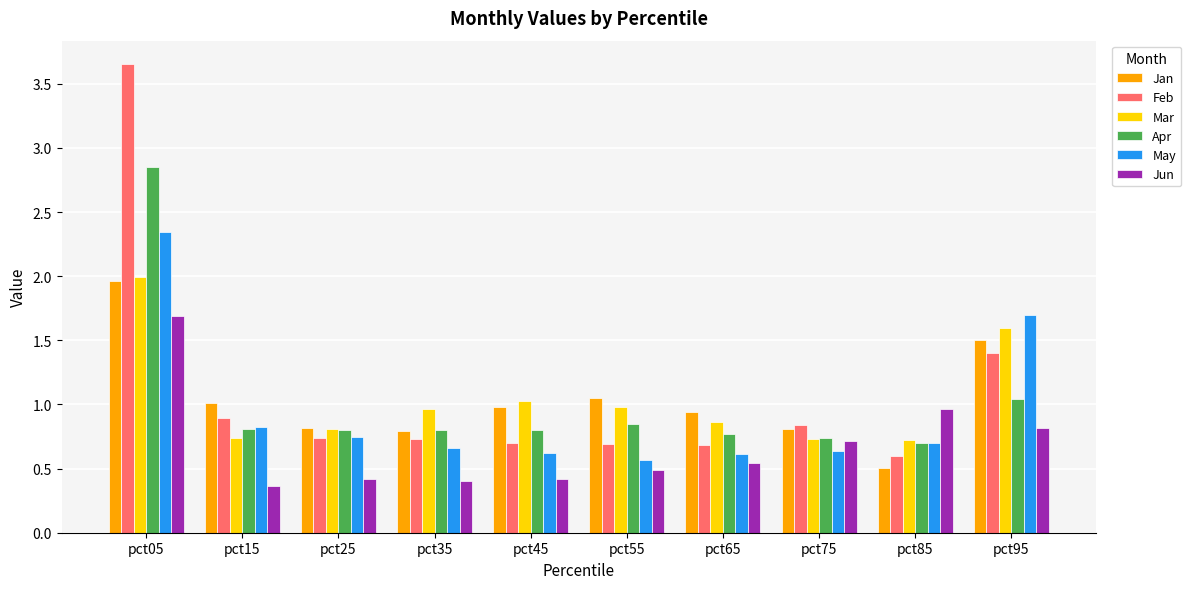

How many bars are there in total?

60